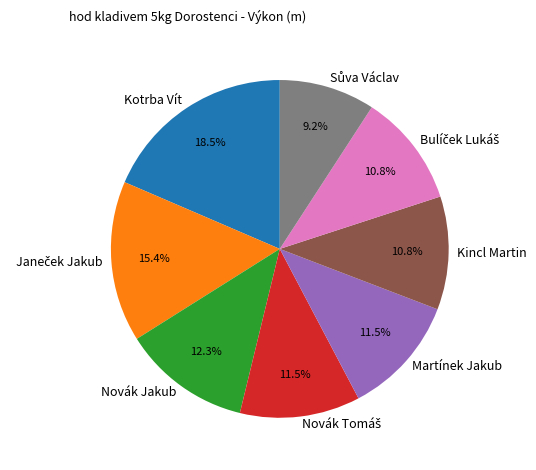

What is the largest slice in the pie chart?

Kotrba Vít